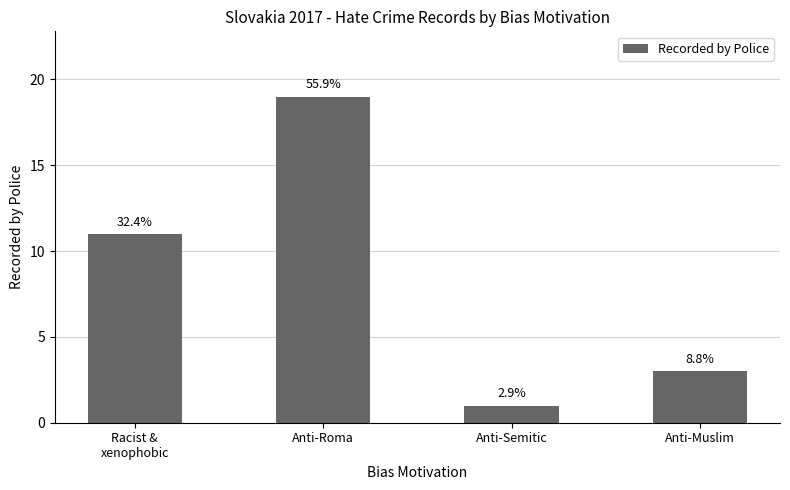

Does the chart contain any negative values?

No